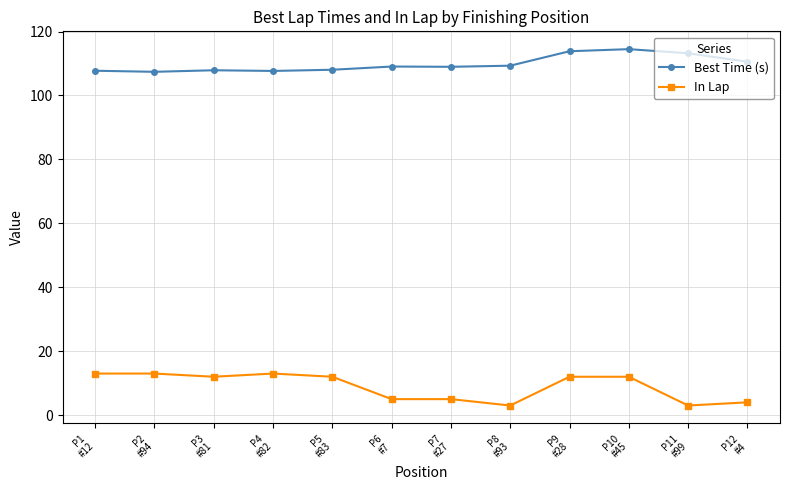

True or false: In Lap and Best Time (s) intersect in this chart.

False